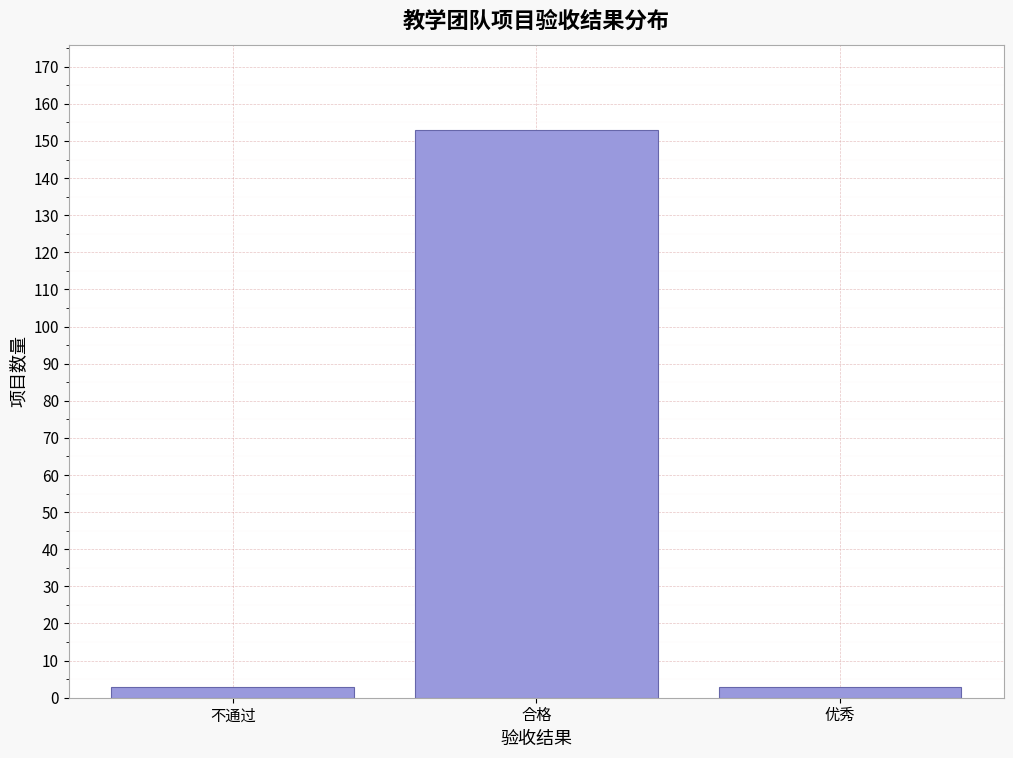

Reading left to right, what are all the values shown in this chart?

不通过=3	合格=153	优秀=3